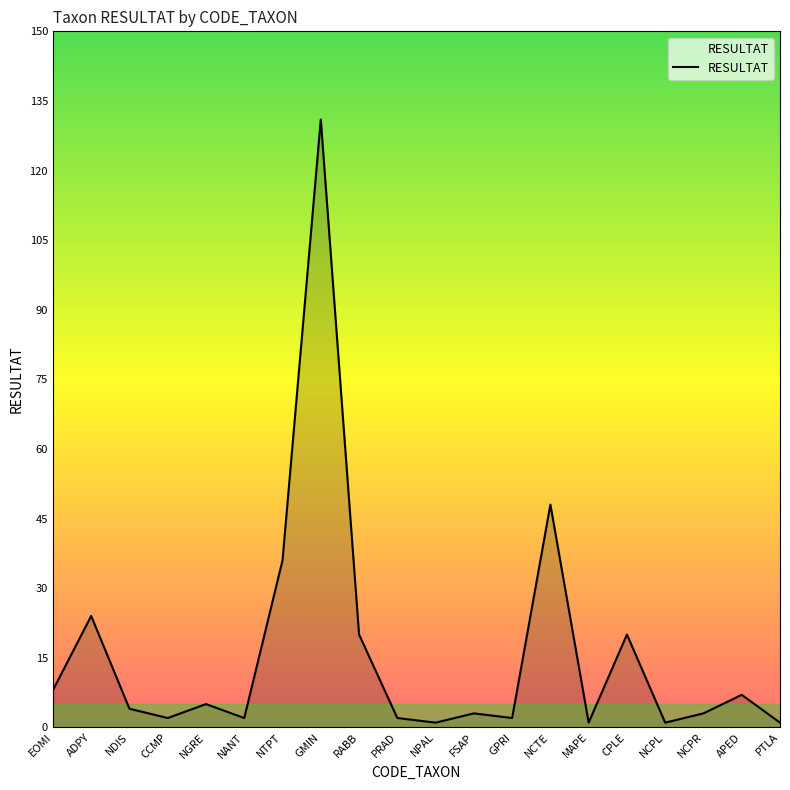

What is the maximum value shown in the chart?

131